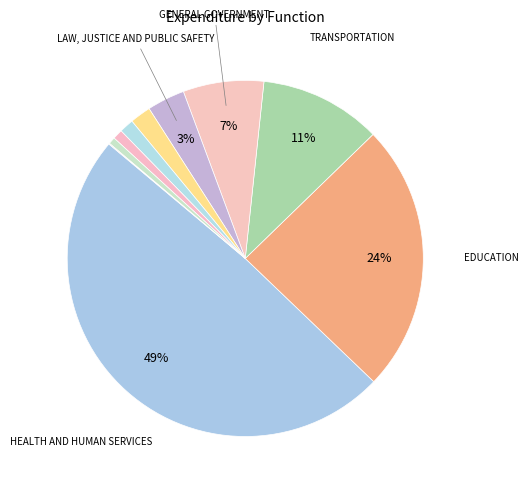

Is there any slice that represents more than half of the pie?

No